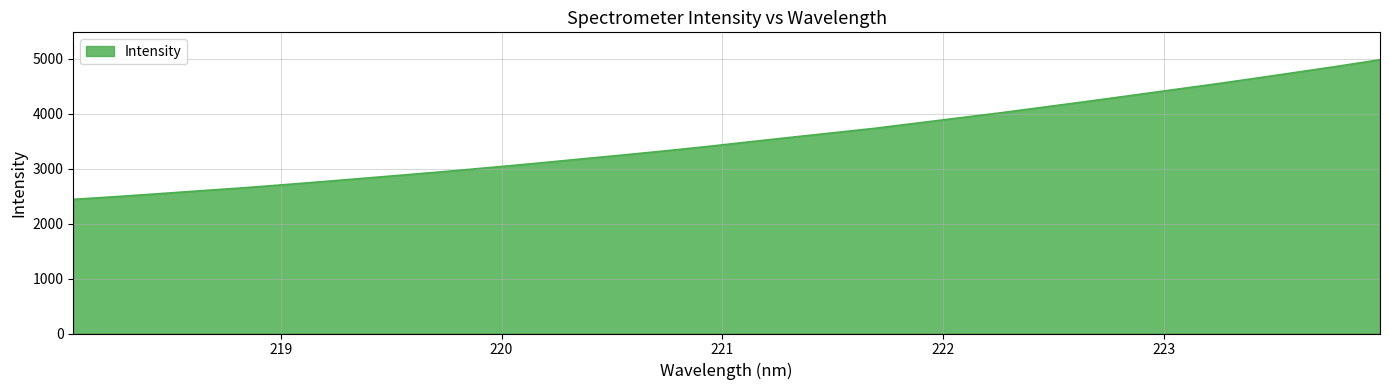

What is the smallest value displayed?

2439.5